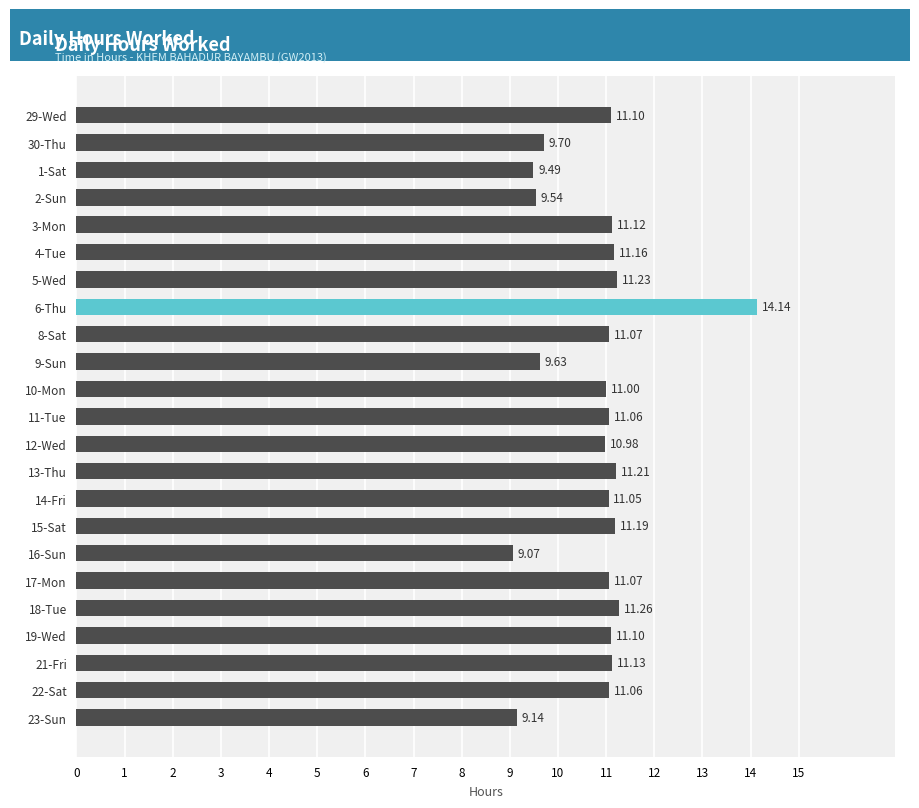

Approximately how many times larger is the value at 22-Sat compared to 3-Mon?

1.0